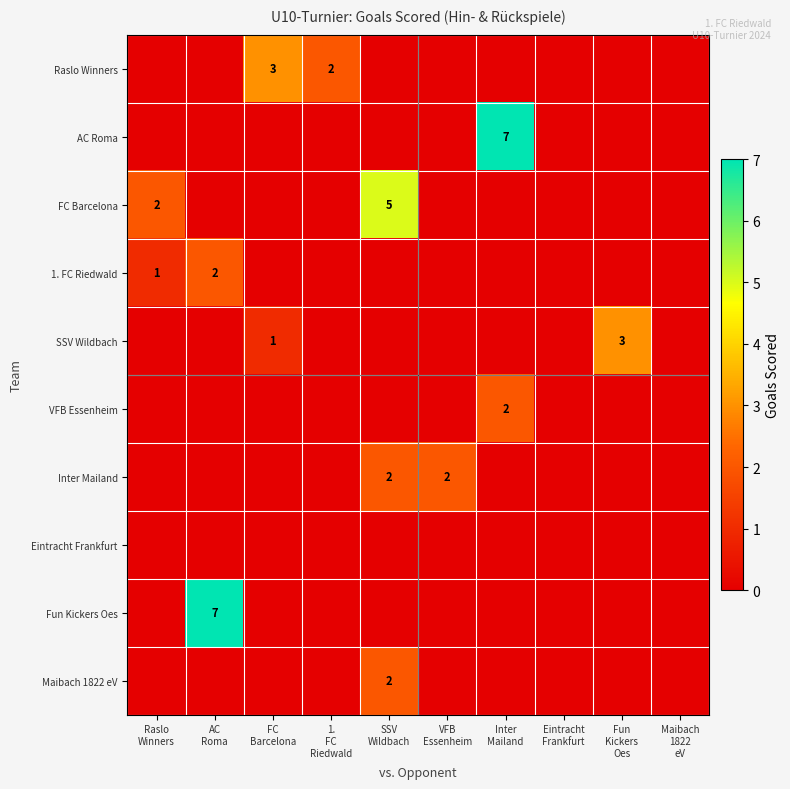

What is the sum of all Fun Kickers Oes values?

7